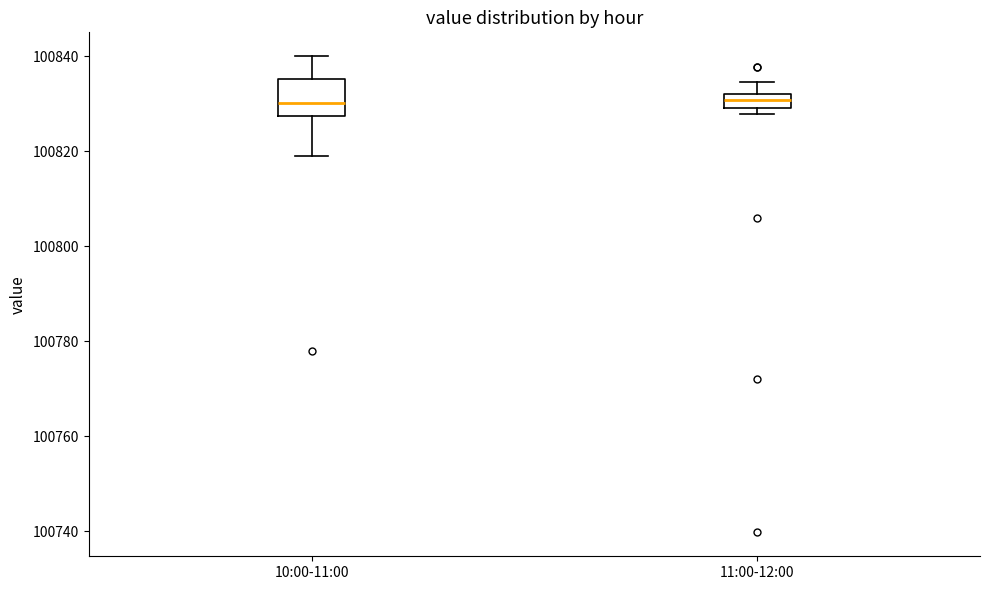

Where does the upper whisker of the box for 11:00-12:00 end on the y-axis? The values are not printed on the chart, so give them approximately, as read against the axis.

100834